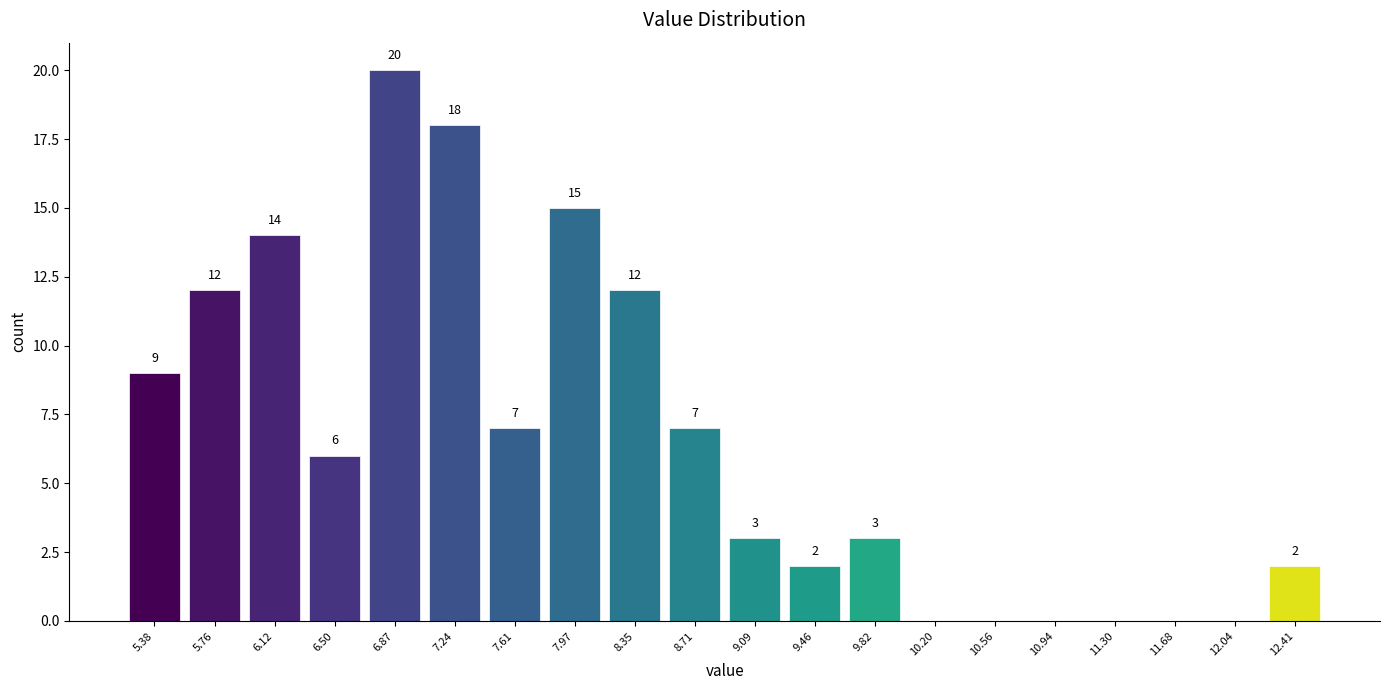

Over which range of the x-axis is the bar tallest?

6.68 to 7.05